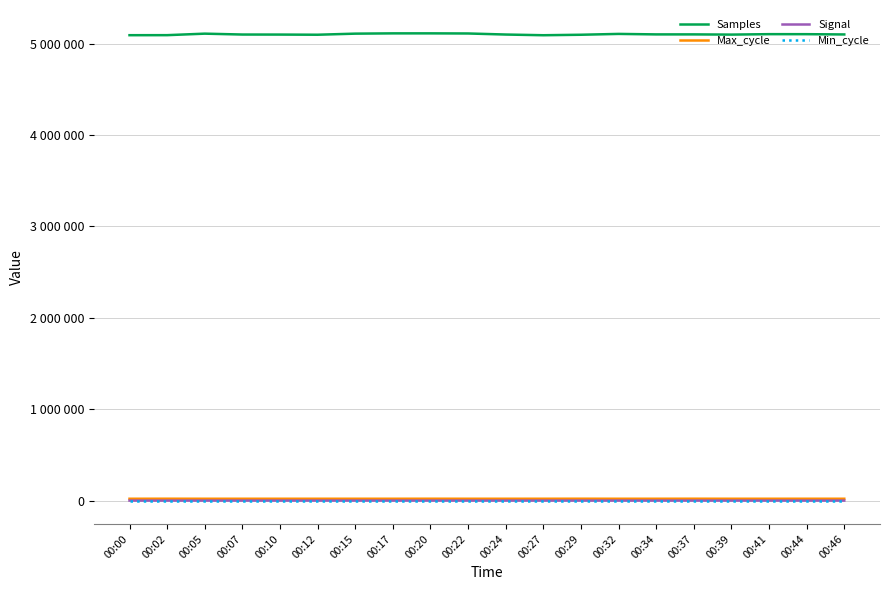

Where is Max_cycle nearest to the value 20132?

00:20